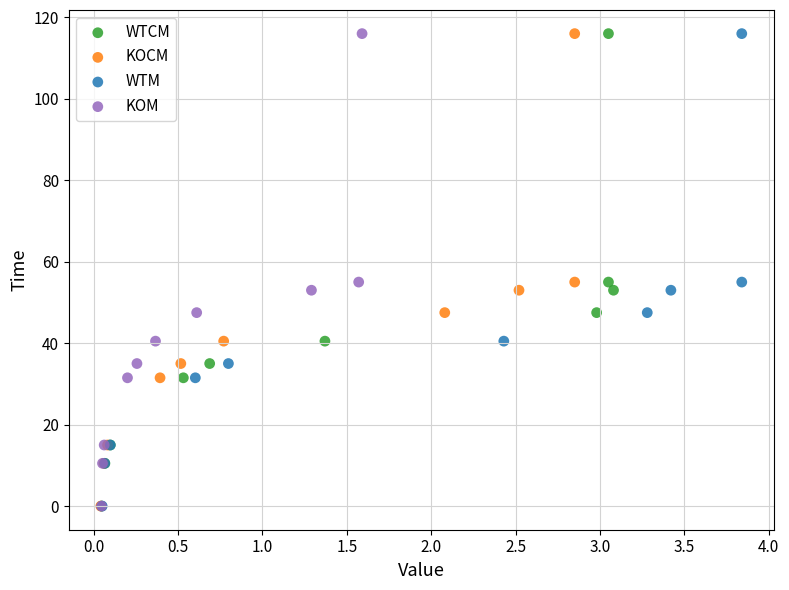

What are all the series names shown in the legend?

WTCM, KOCM, WTM, KOM